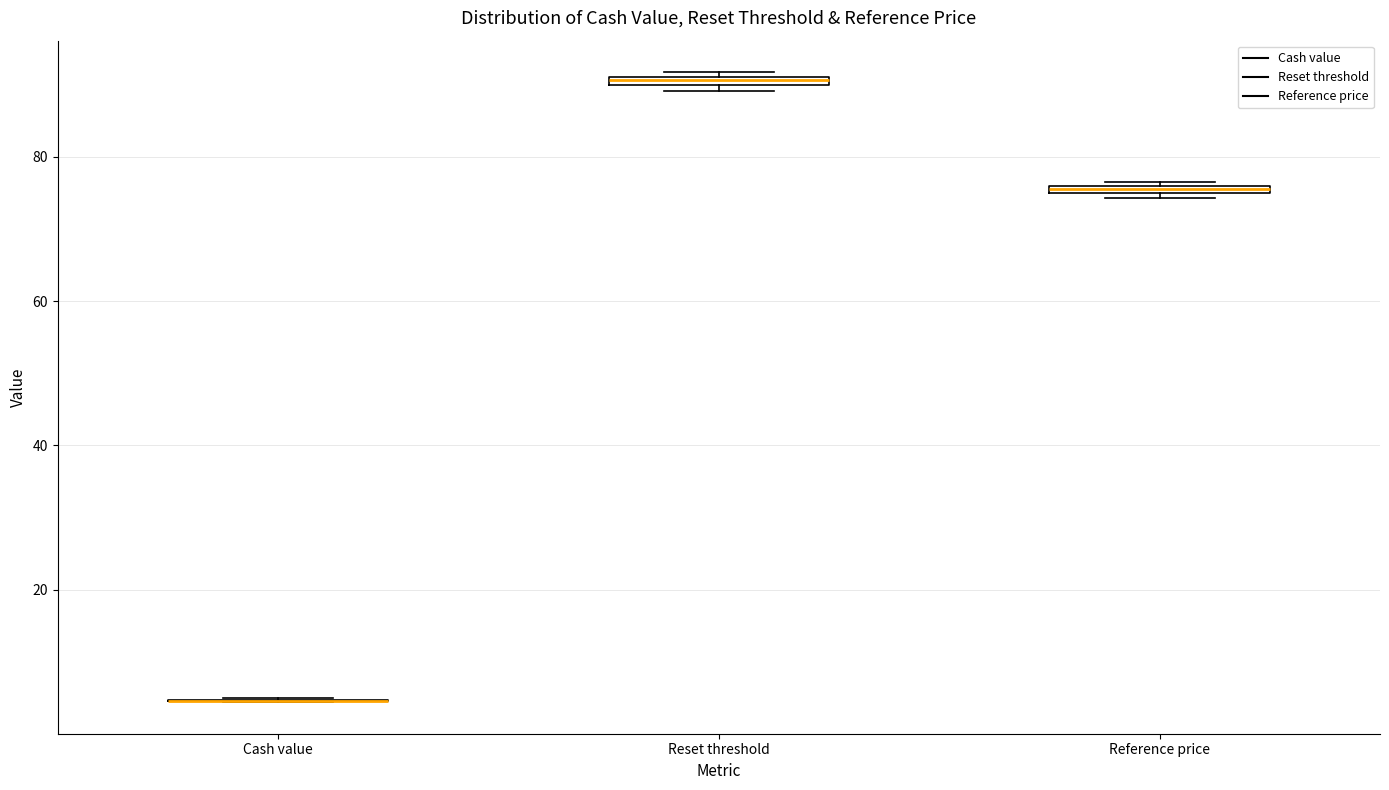

Where is the upper edge of the box for Reset threshold on the y-axis? The values are not printed on the chart, so give them approximately, as read against the axis.

92